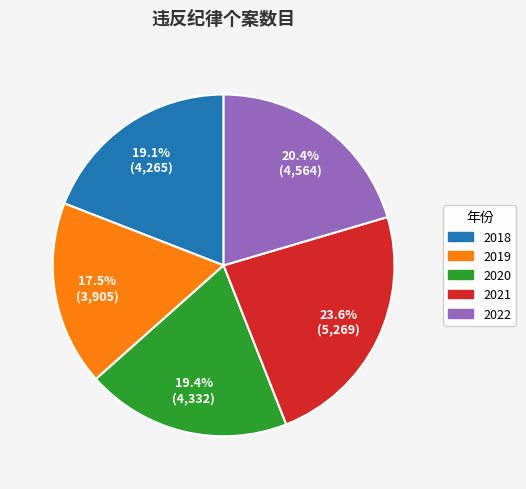

How many slices are in this pie chart?

5